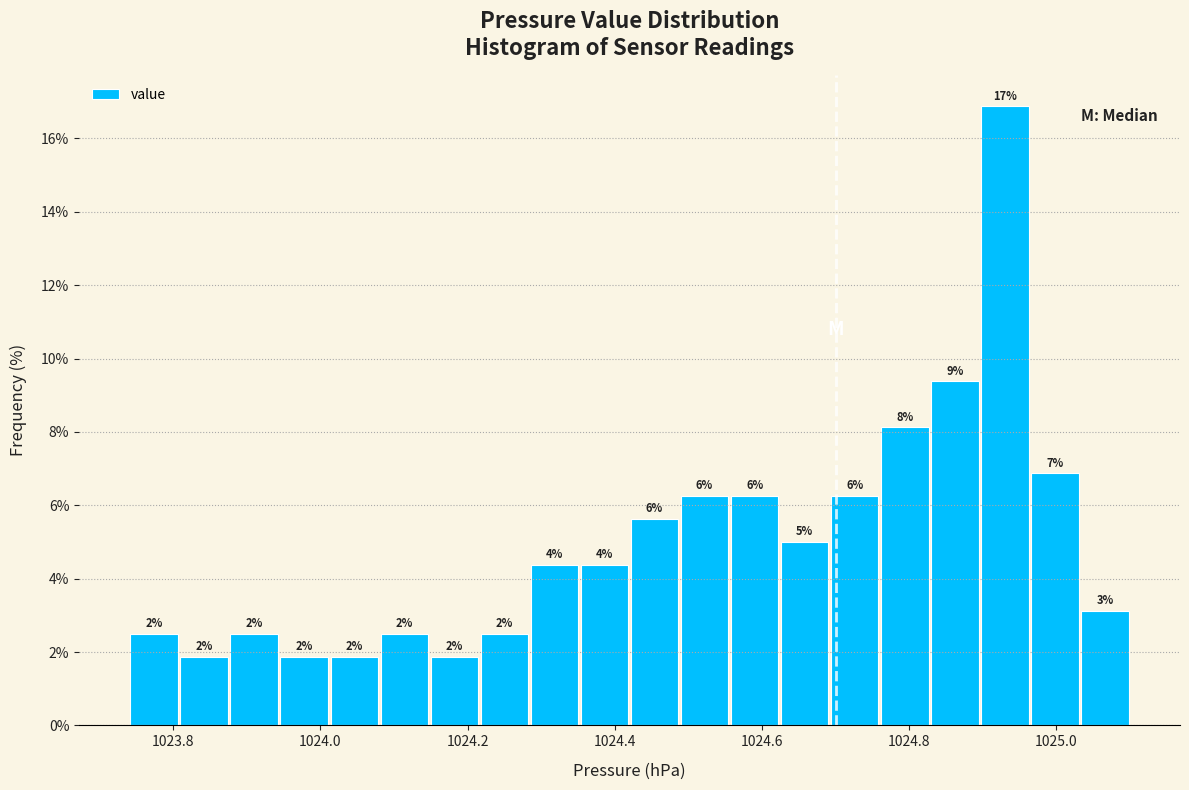

Around what value on the x-axis is the tallest bar? Give the approximate position of its centre, as read against the axis.

1024.94